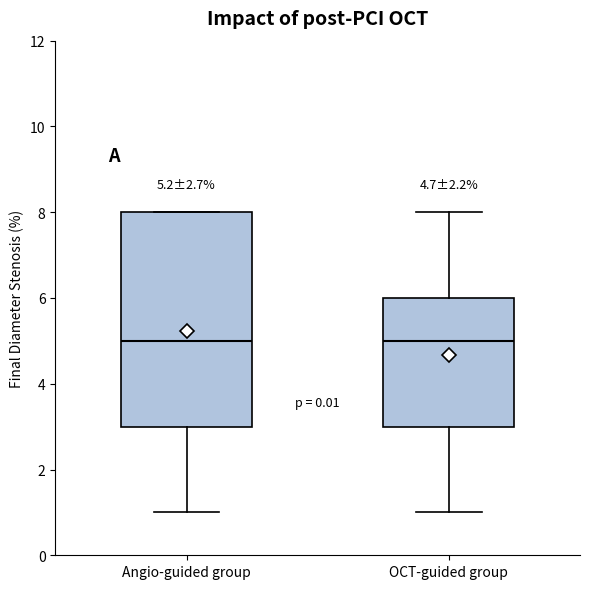

Comparing the boxes themselves (not the whiskers), which one is the tallest?

Angio-guided group